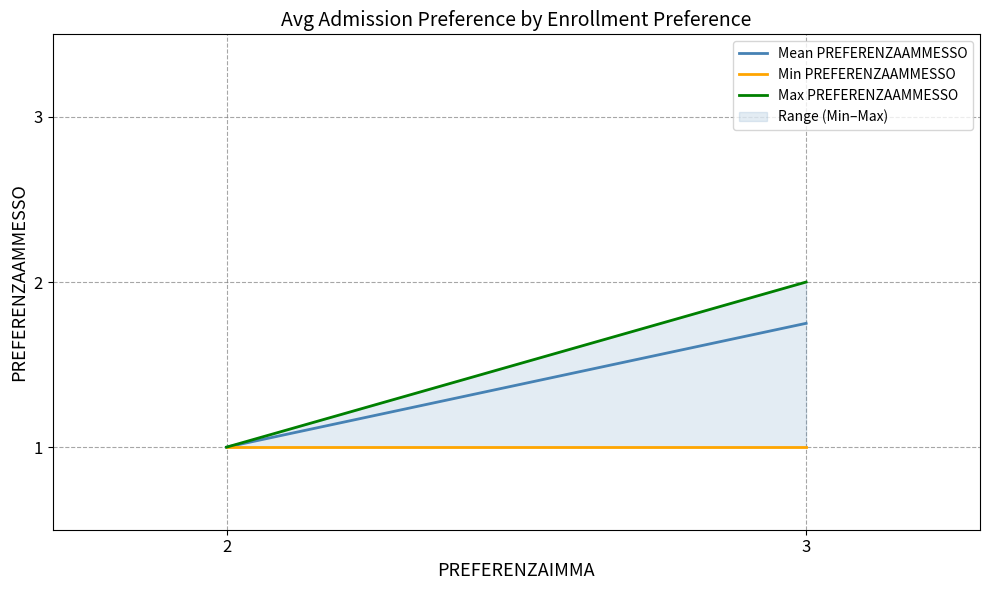

Where is Min PREFERENZAAMMESSO nearest to the value 1?

2